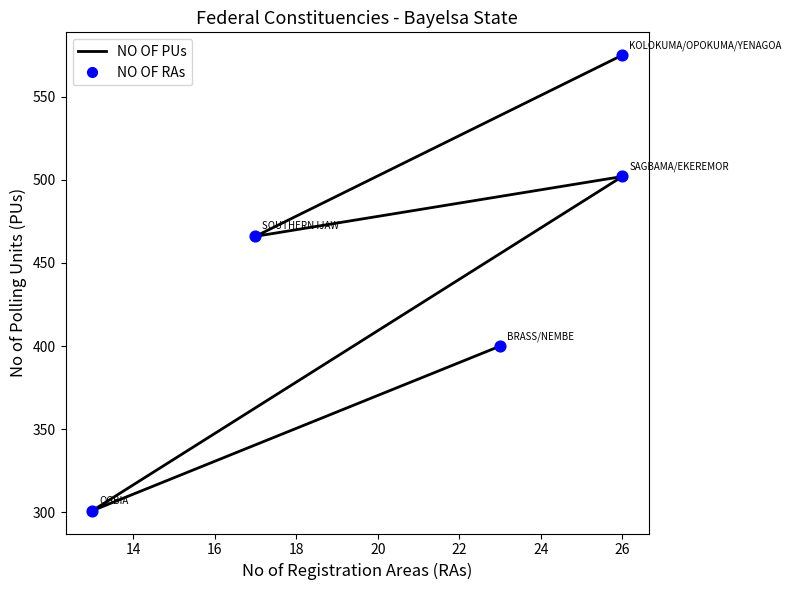

What is the change in value from 16 to 18?

-36